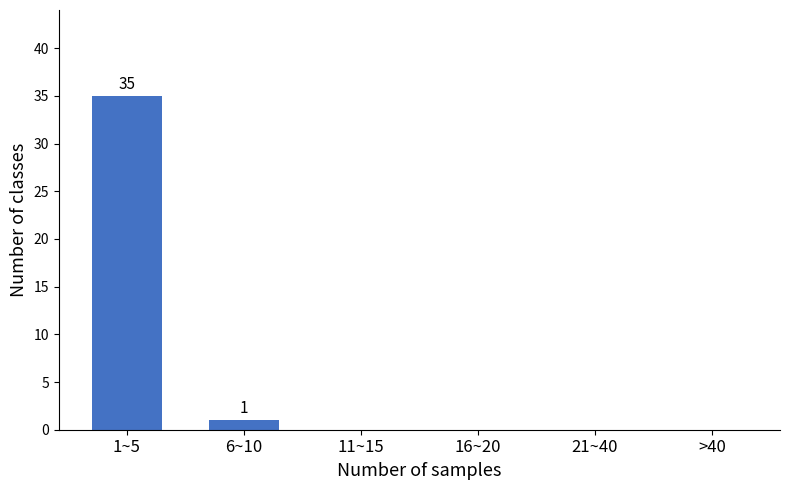

Reading left to right, list all the values displayed in this chart.

1~5=35	6~10=1	11~15=0	16~20=0	21~40=0	>40=0